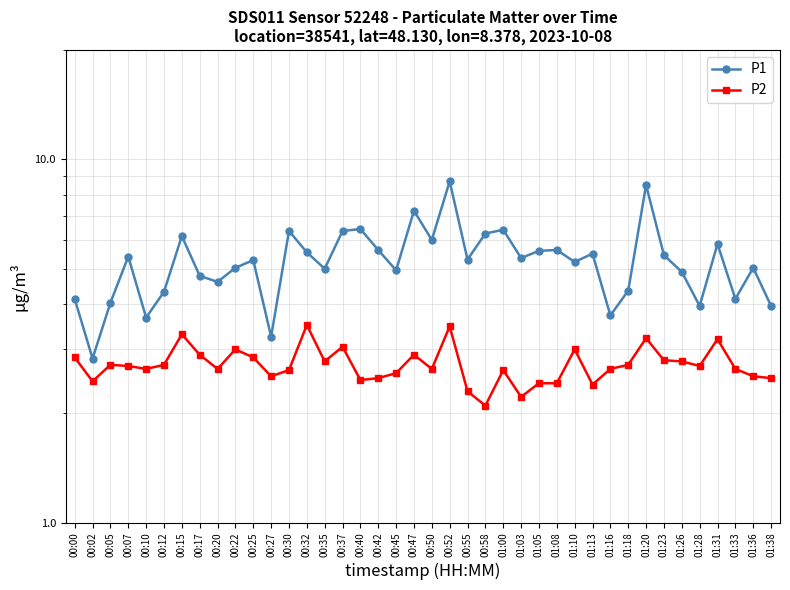

In P1, how many points are higher than both neighbors (excluding endpoints)?

13